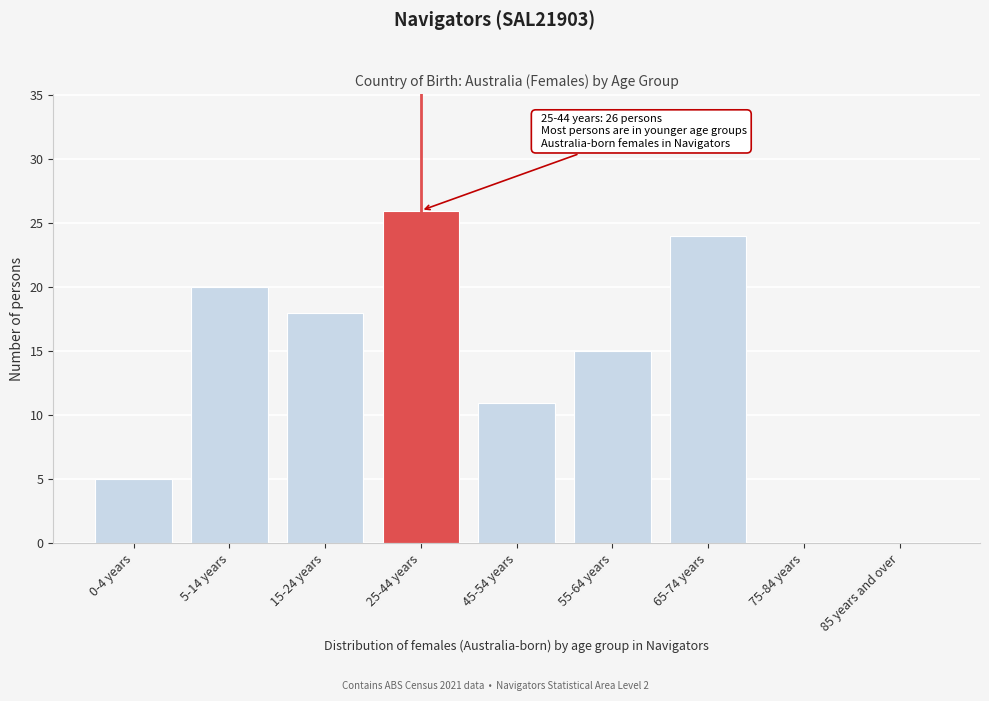

Reading left to right, list all the values displayed in this chart.

0-4 years=5	5-14 years=20	15-24 years=18	25-44 years=26	45-54 years=11	55-64 years=15	65-74 years=24	75-84 years=0	85 years and over=0